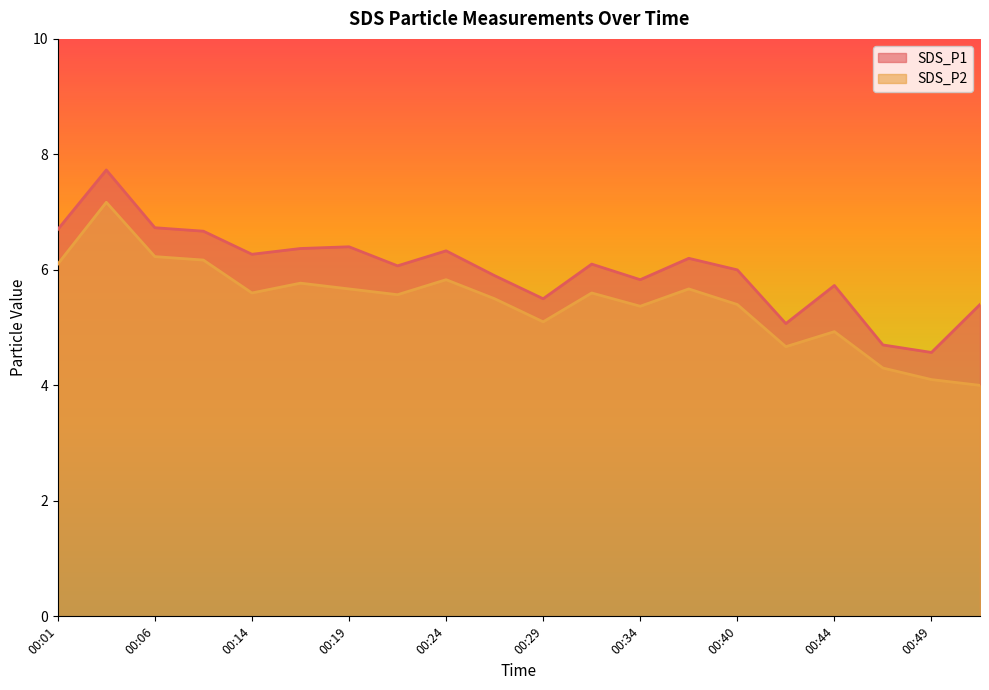

The SDS_P1 series shows 6.2 at 00:37. True or false?

True